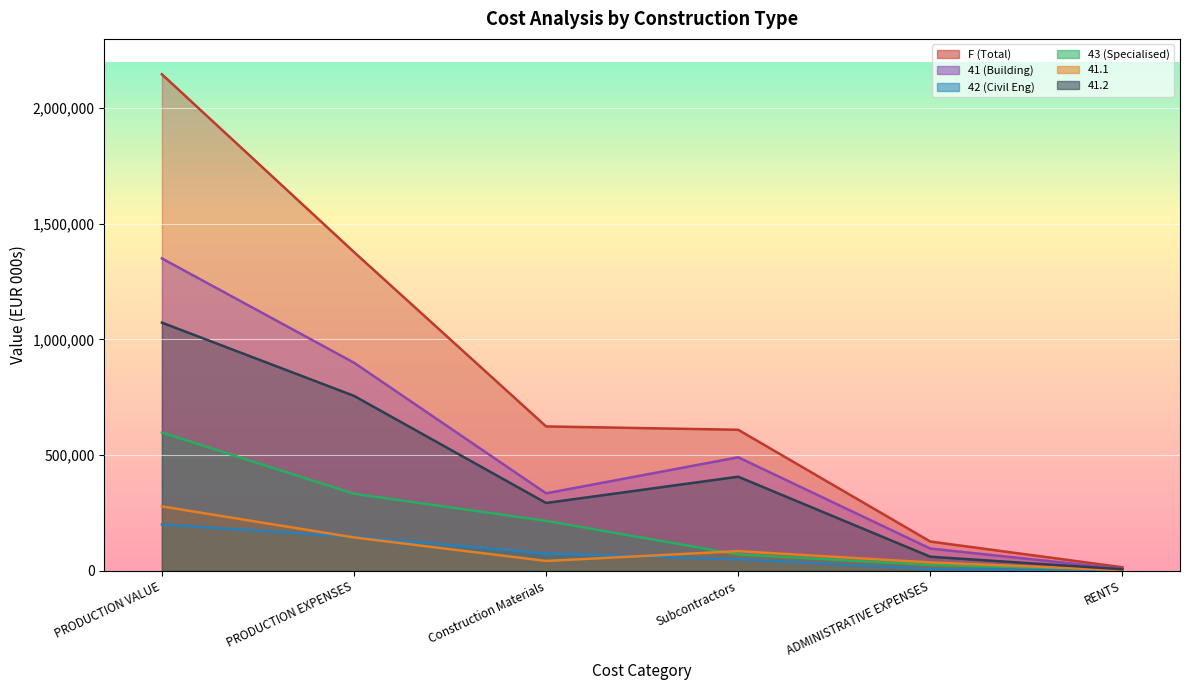

Which category has the highest value across all series?

PRODUCTION VALUE